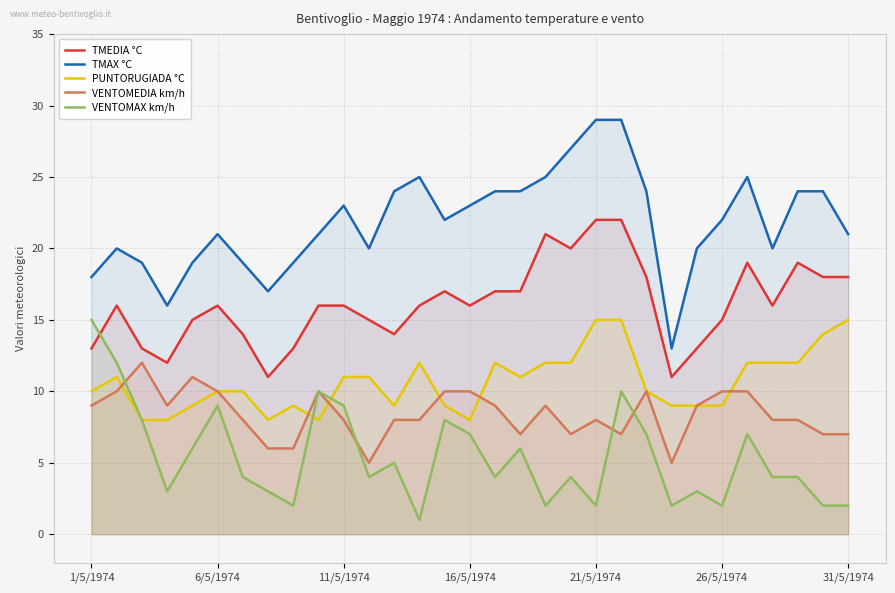

True or false: TMEDIA °C and VENTOMEDIA km/h cross at least once.

False